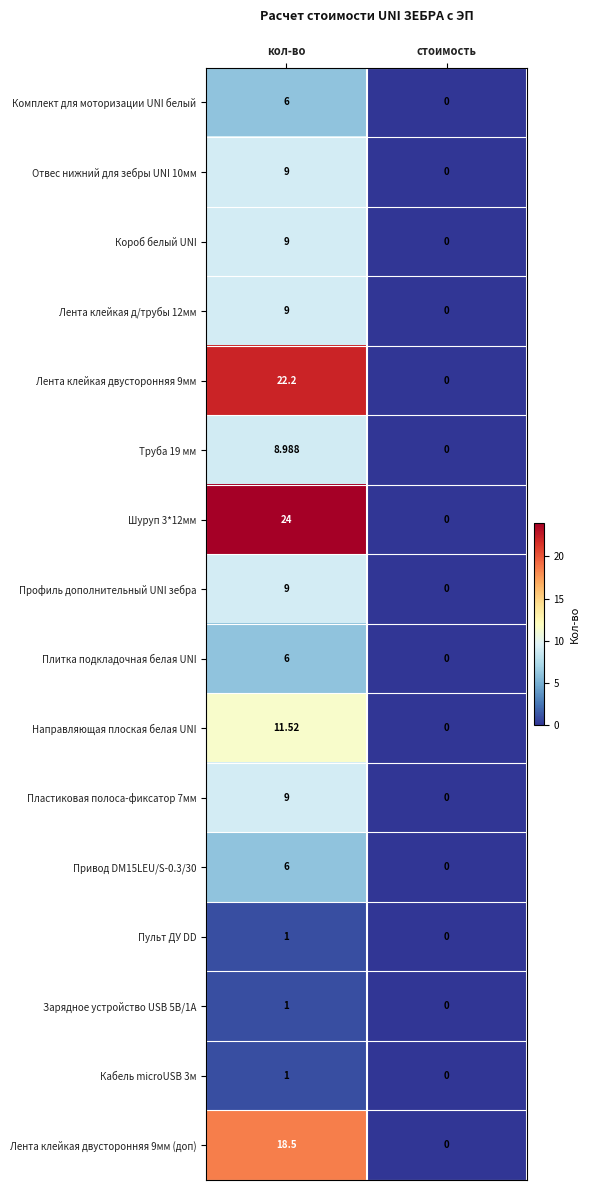

Rank the categories by Шуруп 3*12мм value from lowest to highest.

стоимость, кол-во